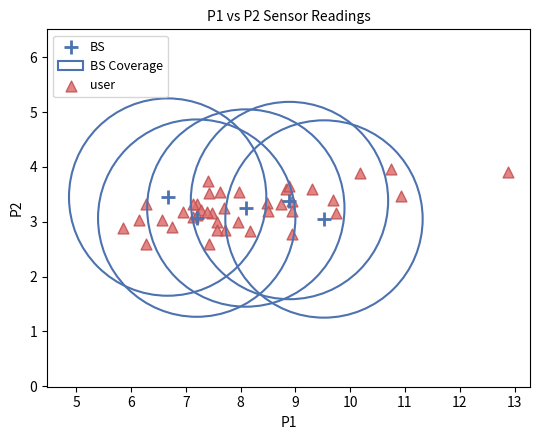

Which series has the widest spread of Y values?

user